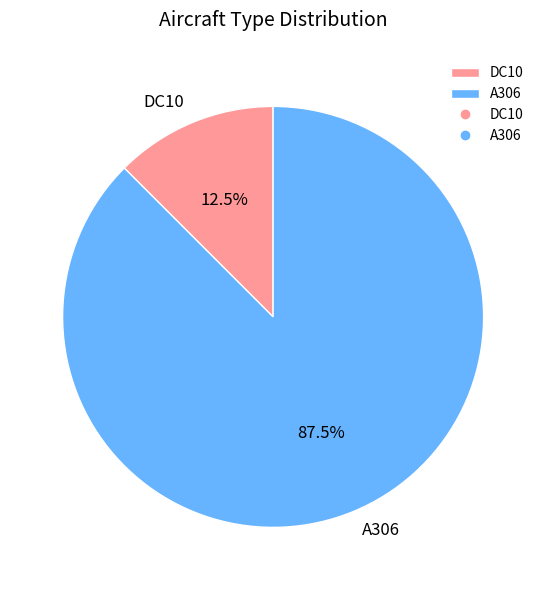

To the nearest percent, what is the average slice percentage?

50%